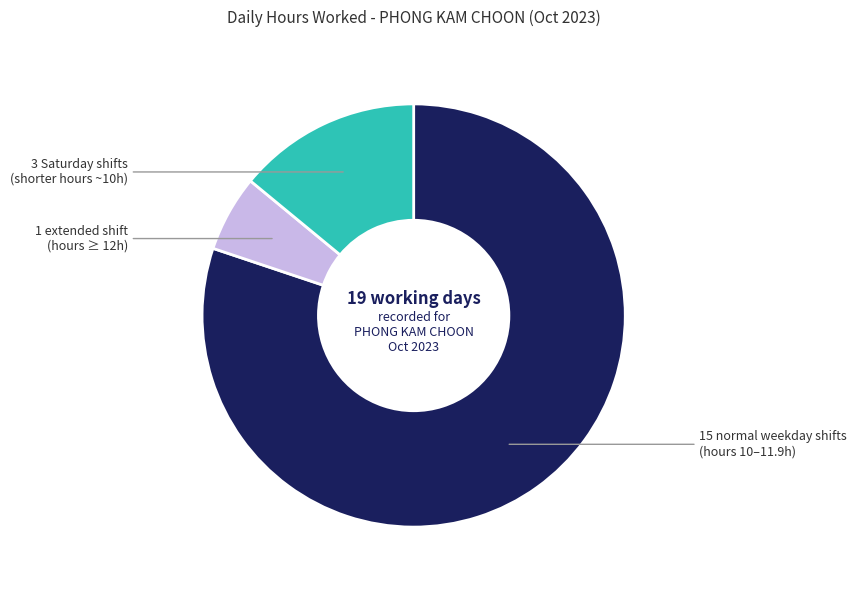

Does any single category account for the majority?

Yes